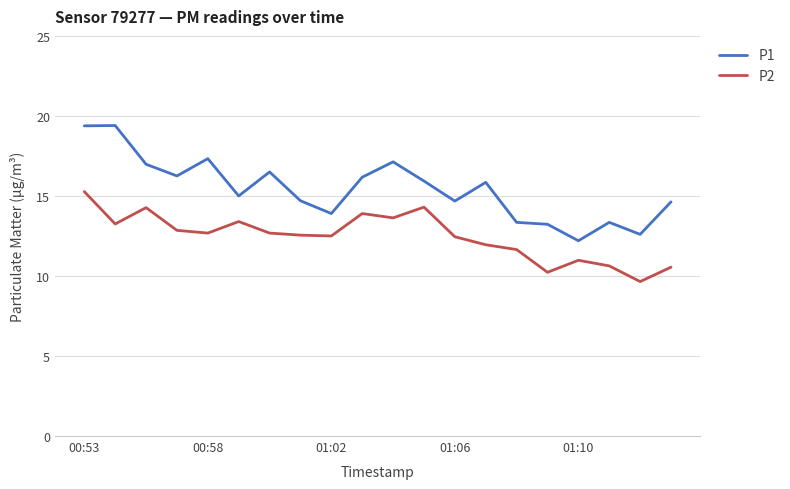

List the series in order of their overall mean, highest first.

P1, P2